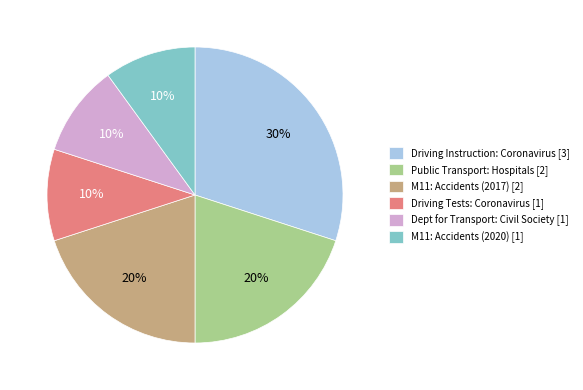

The Driving Tests: Coronavirus [1] slice represents 10% of the pie. True or false?

True